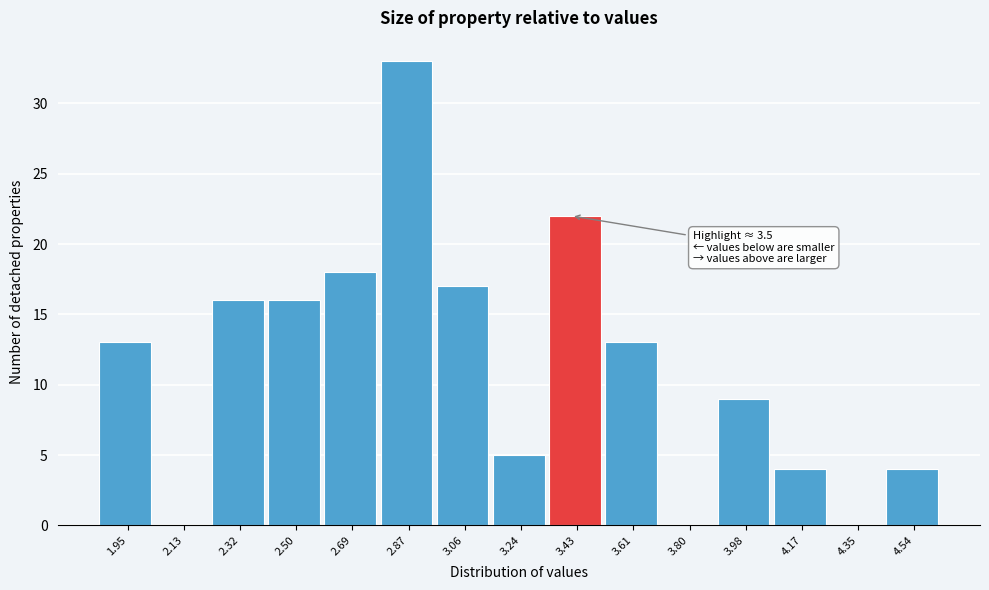

Reading left to right, transcribe all the data shown in this chart.

1.95=13	2.13=0	2.32=16	2.50=16	2.69=18	2.87=33	3.06=17	3.24=5	3.43=22	3.61=13	3.80=0	3.98=9	4.17=4	4.35=0	4.54=4